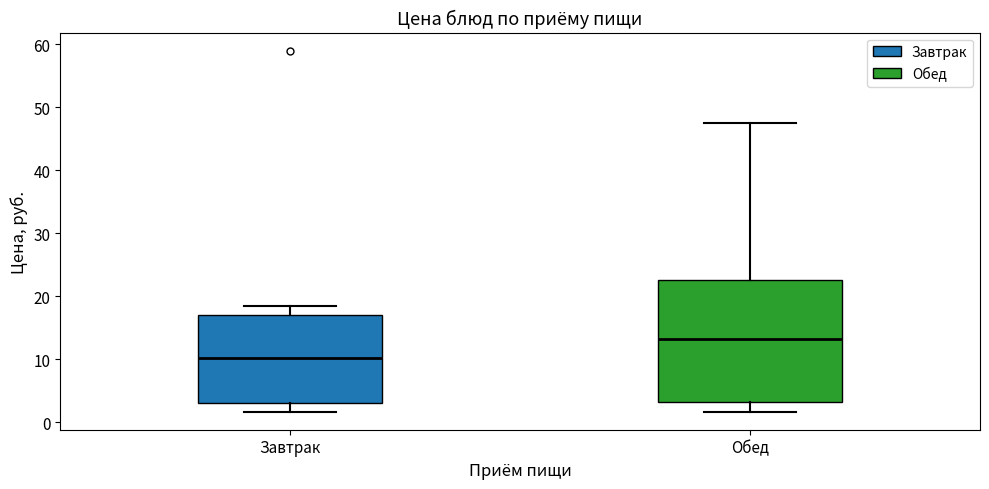

Which box is the tallest, from its lower edge to its upper edge?

Обед